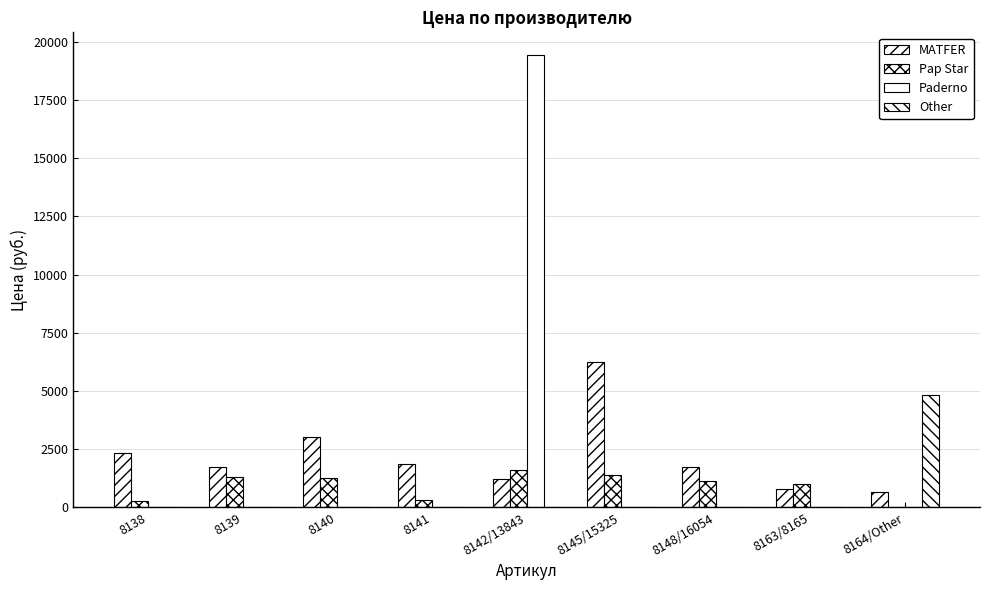

What is the difference between the highest and lowest values at 8145/15325?

6246